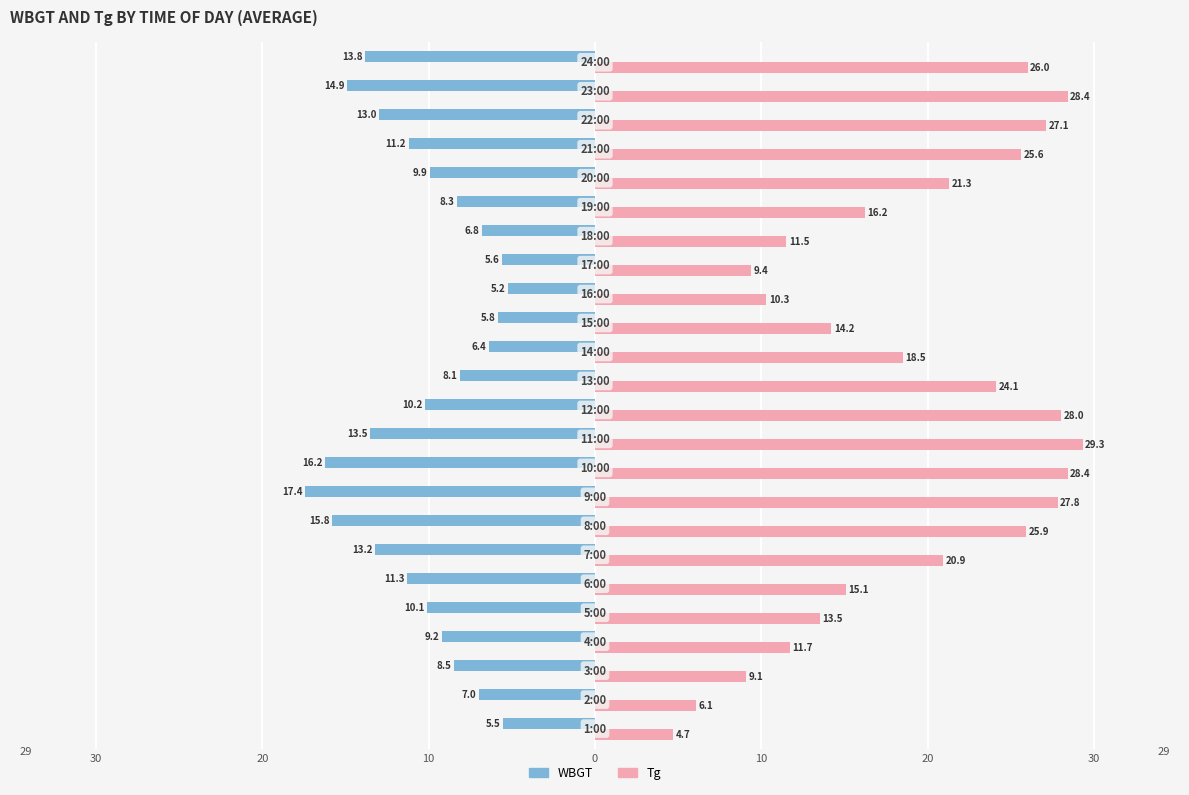

What are all the series names shown in the legend?

WBGT, Tg